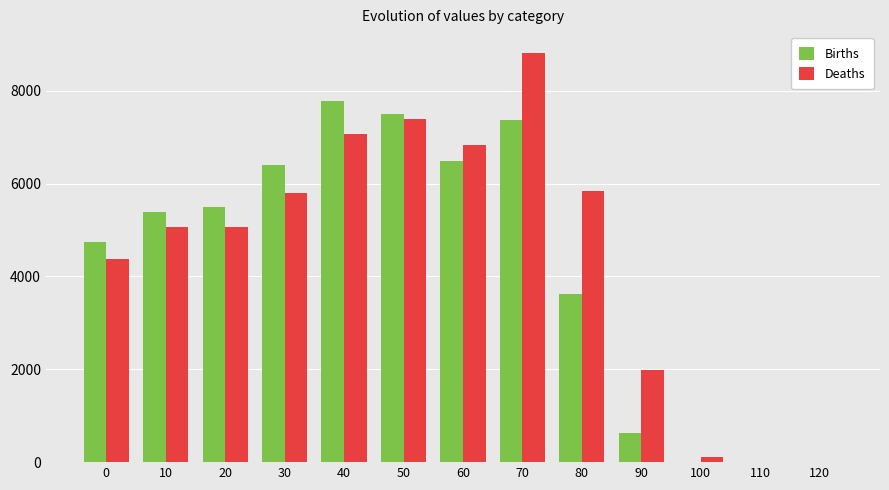

Which series changed the most between 50 and 110?

Births